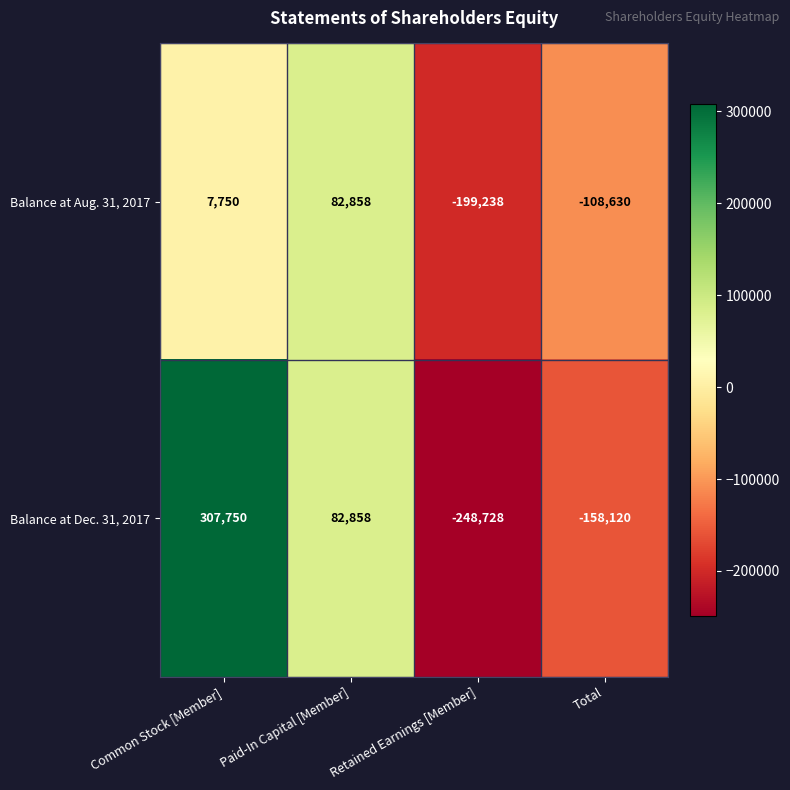

Between Paid-In Capital [Member] and Retained Earnings [Member], which series saw the biggest shift?

Balance at Dec. 31, 2017